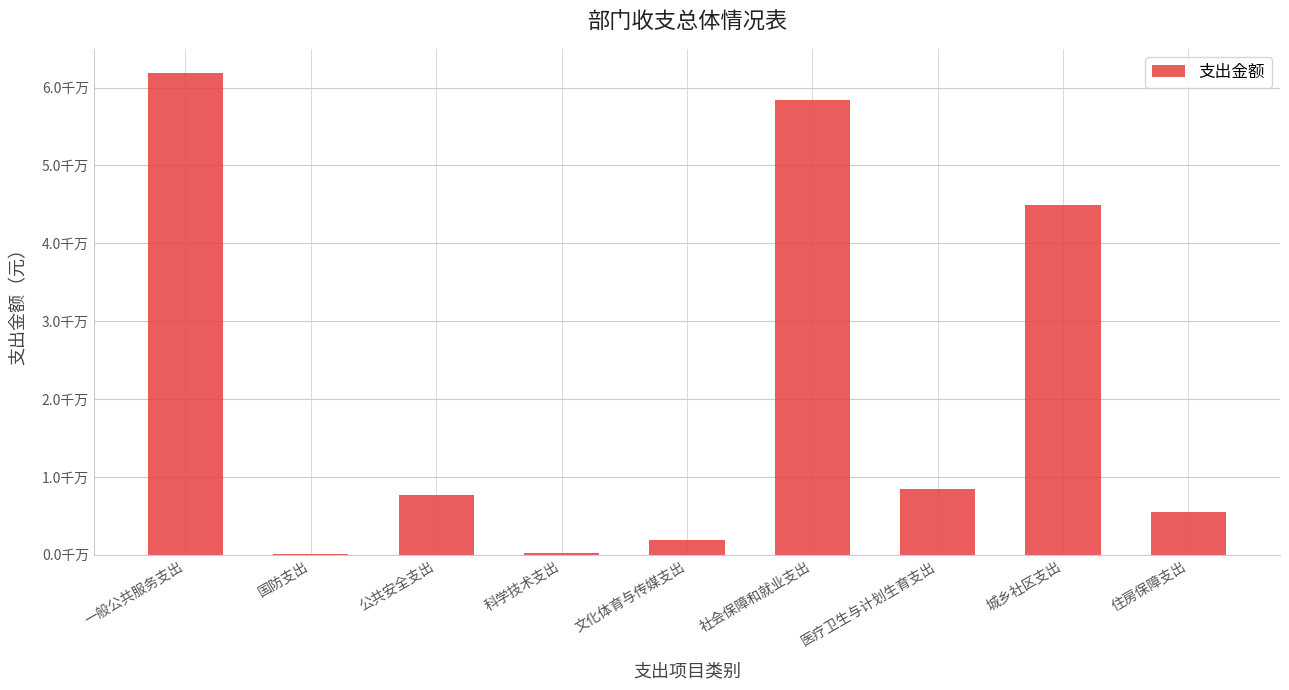

What is the average value?

20990969.2